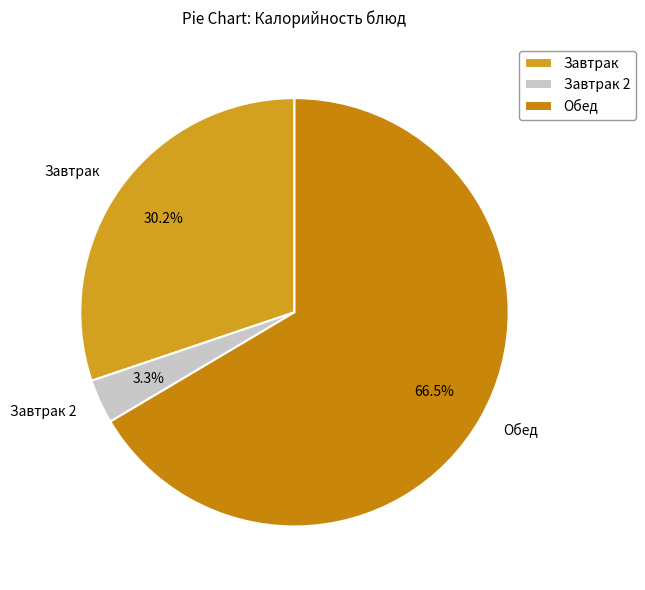

To the nearest percent, what is the average slice percentage?

33%